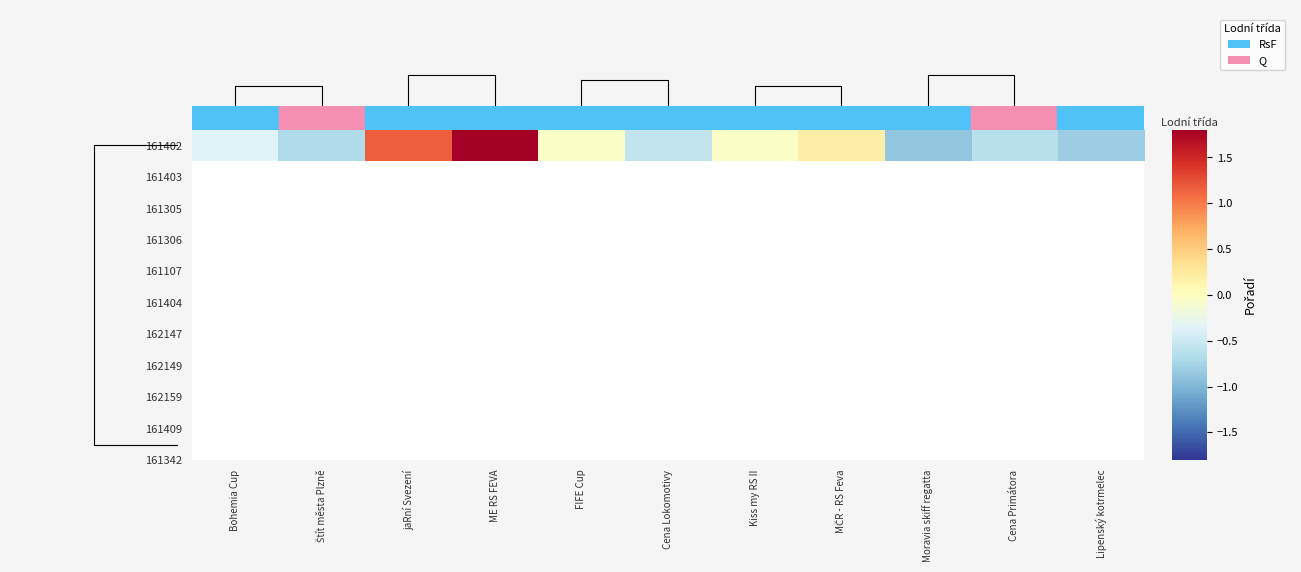

Reading left to right, what are all the values shown in this chart?

-0.4	-0.7	1.2	2.6	-0.0	-0.6	-0.0	0.2	-0.9	-0.6	-0.8